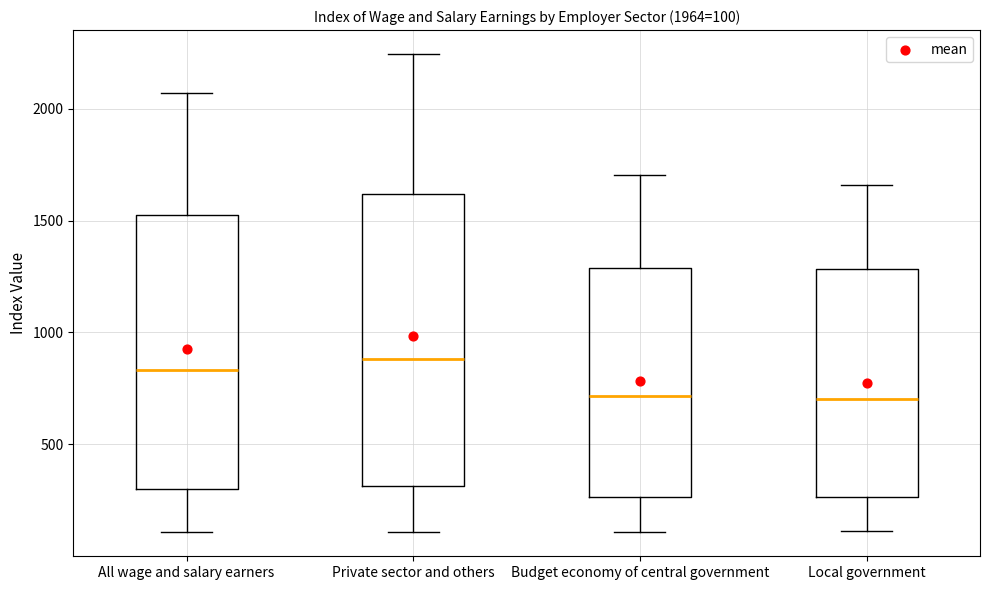

Which box is the tallest, from its lower edge to its upper edge?

Private sector and others